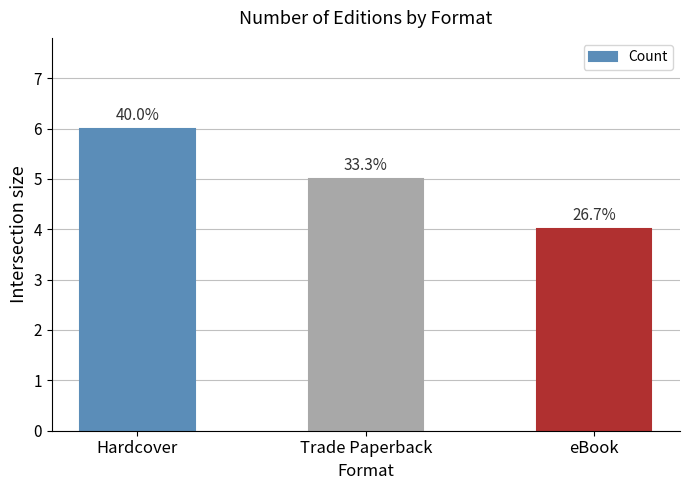

Does the chart contain any negative values?

No